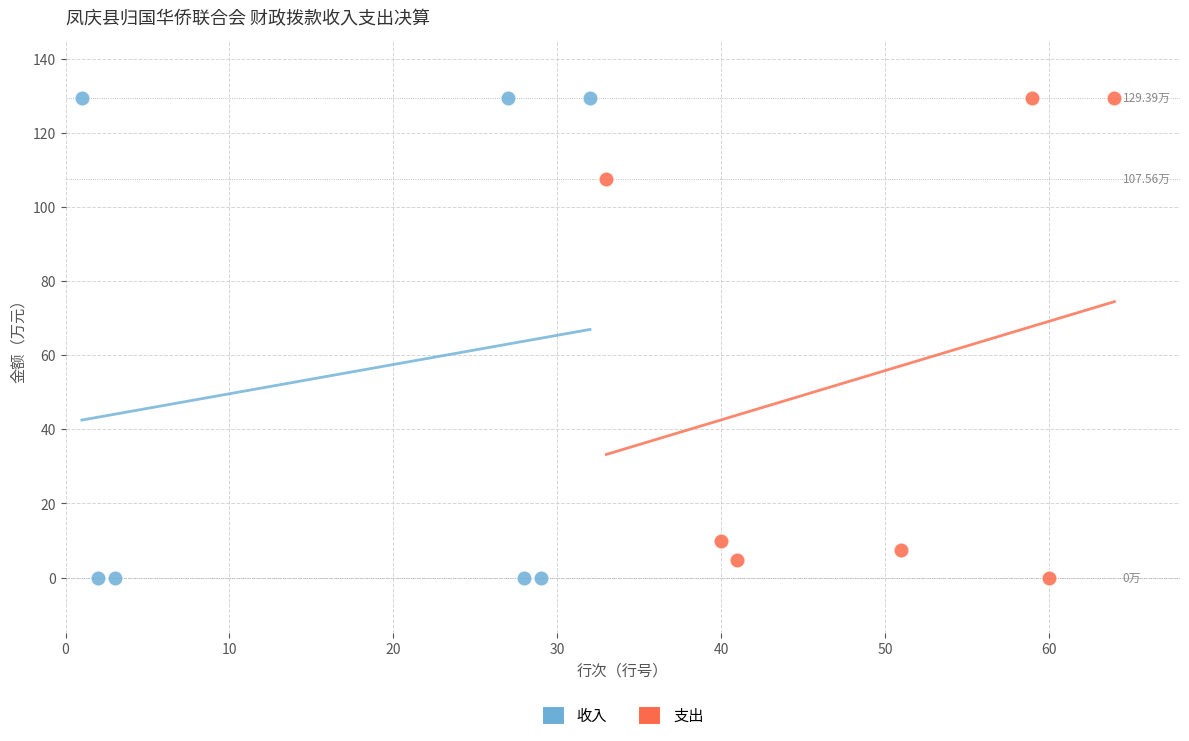

Which series has the largest Y range (max minus min)?

收入